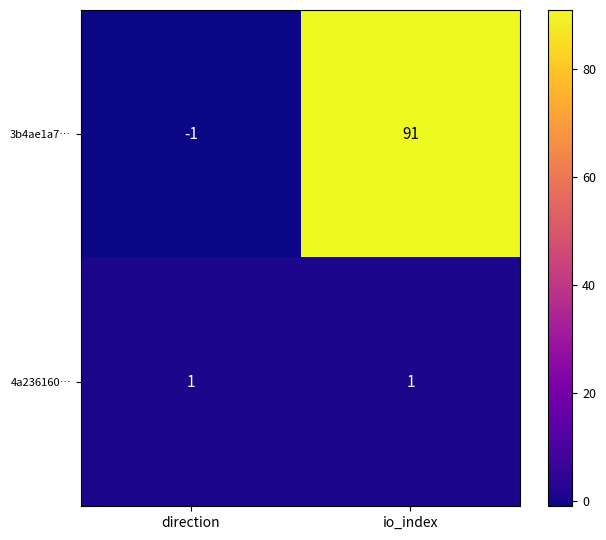

Which series has the largest total across all categories?

3b4ae1a7…